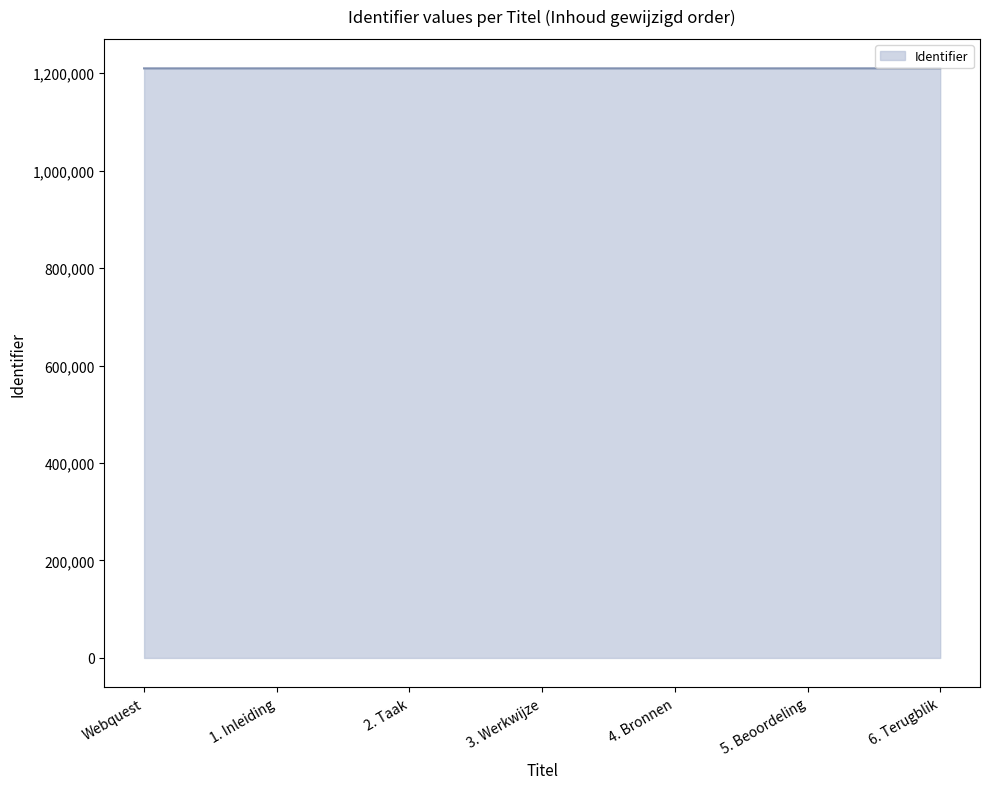

What is the maximum value shown in the chart?

1209903